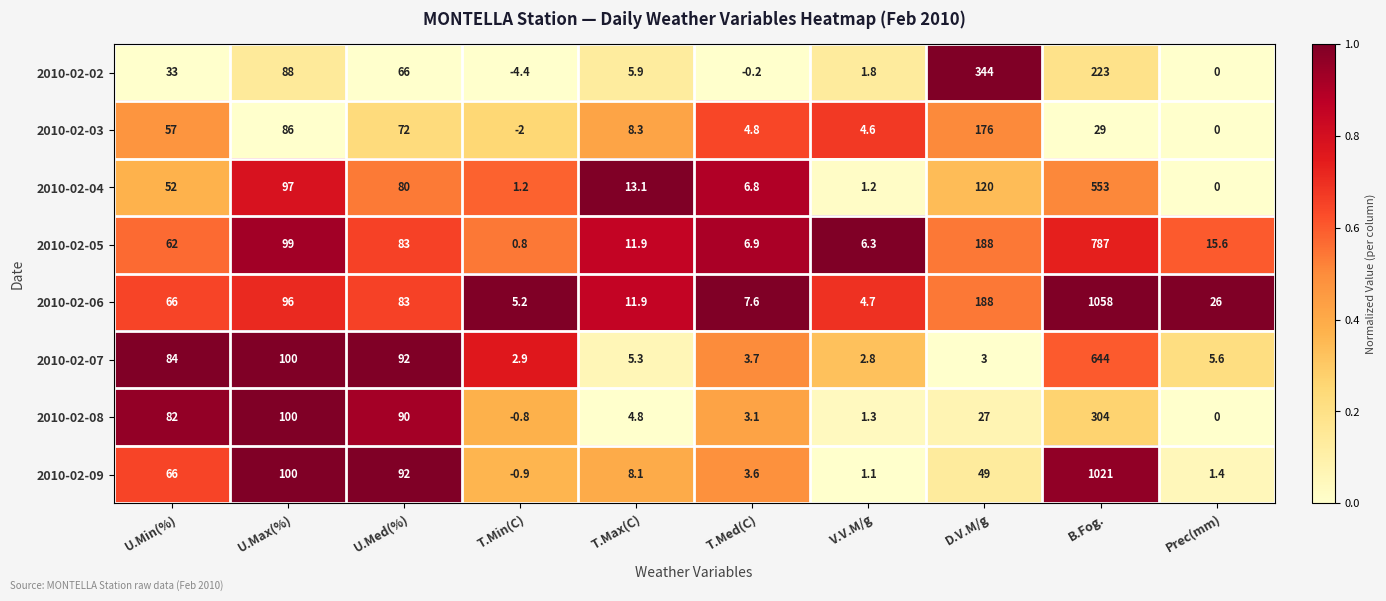

The 2010-02-06 series shows 26.0 at Prec(mm). True or false?

True